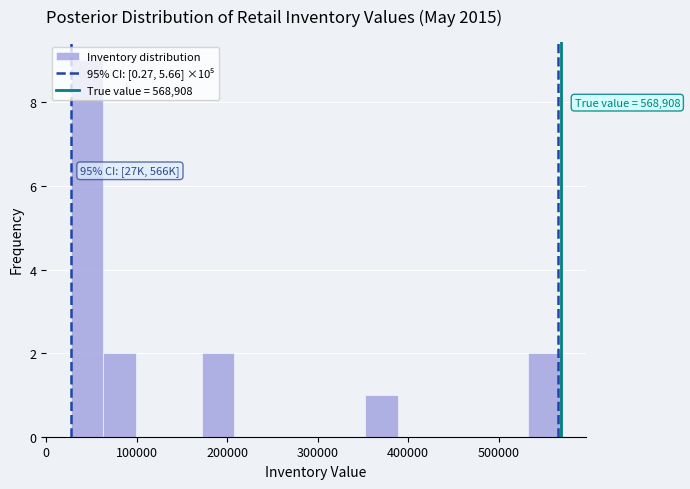

Around what value on the x-axis is the tallest bar? Give the approximate position of its centre, as read against the axis.

50000